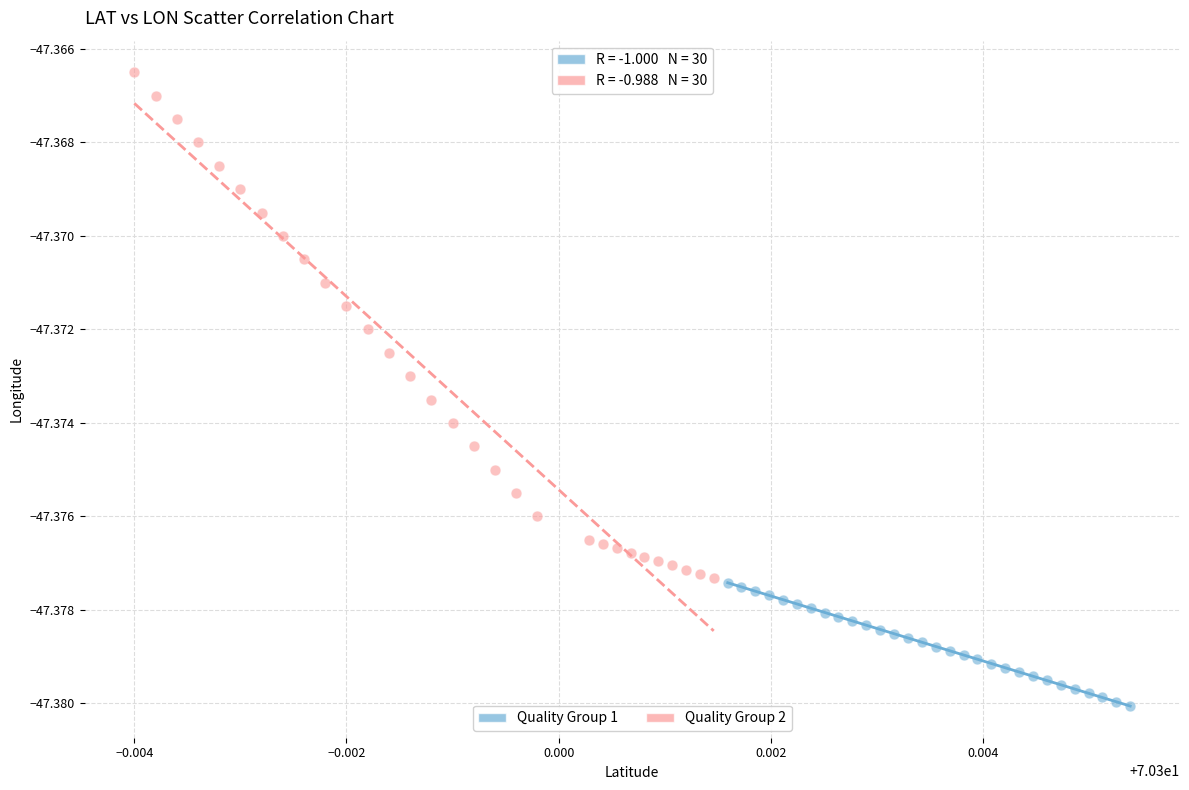

Which series reaches the minimum Y coordinate?

Quality Group 1